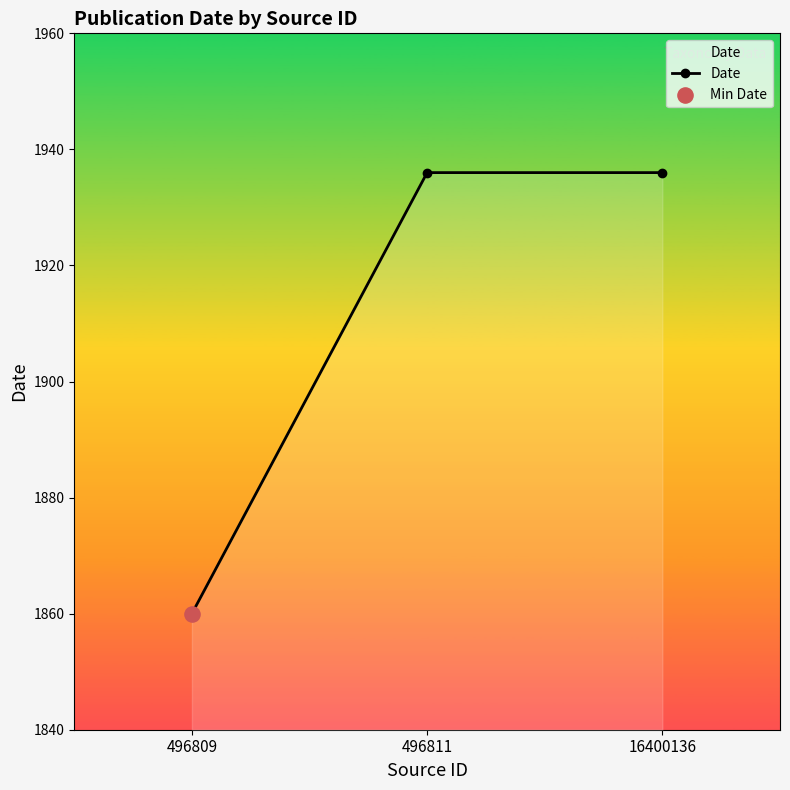

Approximately how many times larger is the value at 496811 compared to 16400136?

1.0